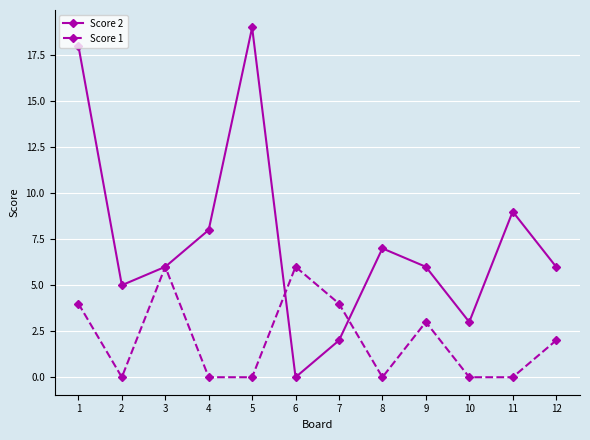

What is the greatest value displayed?

19